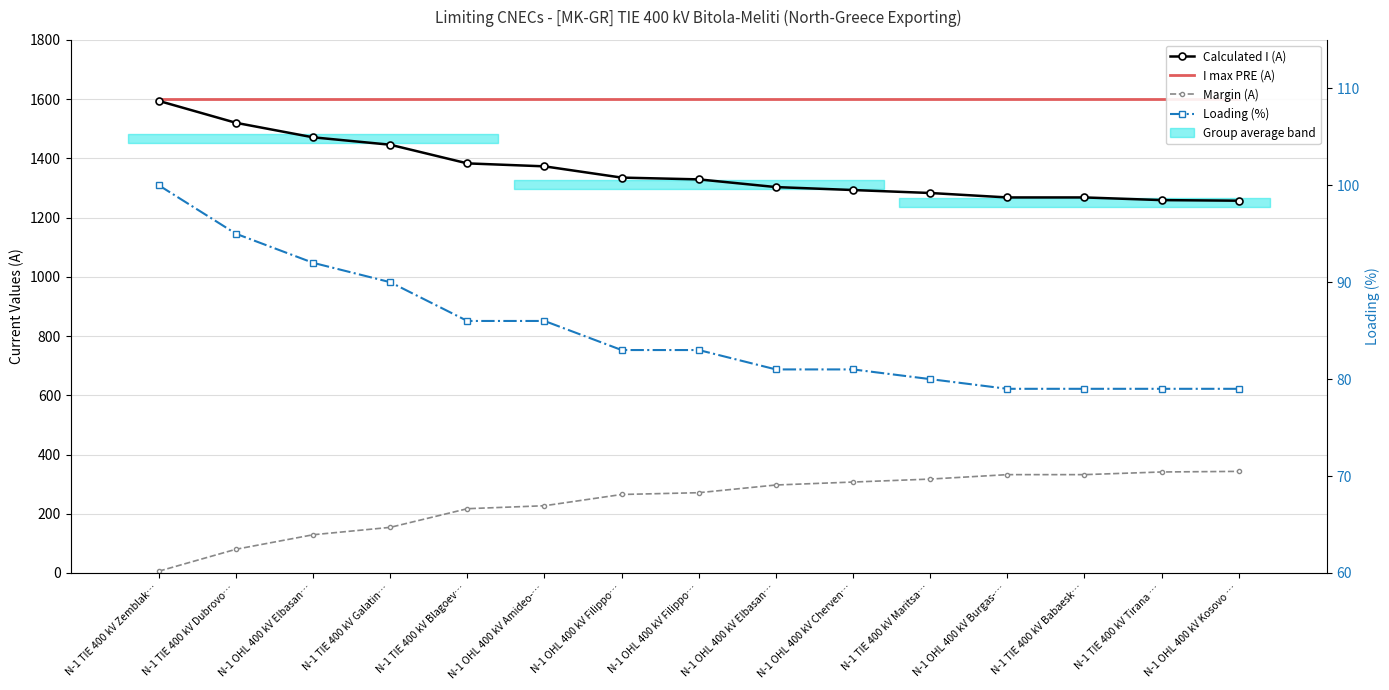

Which series has the largest range (max minus min)?

Calculated I (A)